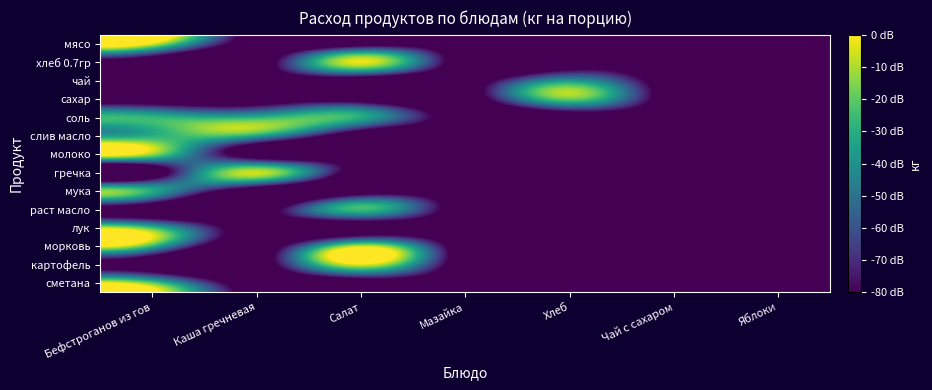

Reading left to right, extract all data points from this chart.

мясо: Бефстроганов из гов=0.0	Каша гречневая=-100.0	Салат=-100.0	Мазайка=-100.0	Хлеб=-100.0	Чай с сахаром=-100.0	Яблоки=-100.0
хлеб 0.7гр: Бефстроганов из гов=-100.0	Каша гречневая=-100.0	Салат=-1.9	Мазайка=-100.0	Хлеб=-100.0	Чай с сахаром=-100.0	Яблоки=-100.0
чай: Бефстроганов из гов=-100.0	Каша гречневая=-100.0	Салат=-100.0	Мазайка=-100.0	Хлеб=-40.0	Чай с сахаром=-100.0	Яблоки=-100.0
сахар: Бефстроганов из гов=-100.0	Каша гречневая=-100.0	Салат=-100.0	Мазайка=-100.0	Хлеб=-16.5	Чай с сахаром=-100.0	Яблоки=-100.0
соль: Бефстроганов из гов=-28.0	Каша гречневая=-30.5	Салат=-30.5	Мазайка=-100.0	Хлеб=-100.0	Чай с сахаром=-100.0	Яблоки=-100.0
слив масло: Бефстроганов из гов=-30.5	Каша гречневая=-30.5	Салат=-100.0	Мазайка=-100.0	Хлеб=-100.0	Чай с сахаром=-100.0	Яблоки=-100.0
молоко: Бефстроганов из гов=-10.5	Каша гречневая=-100.0	Салат=-100.0	Мазайка=-100.0	Хлеб=-100.0	Чай с сахаром=-100.0	Яблоки=-100.0
гречка: Бефстроганов из гов=-100.0	Каша гречневая=-6.0	Салат=-100.0	Мазайка=-100.0	Хлеб=-100.0	Чай с сахаром=-100.0	Яблоки=-100.0
мука: Бефстроганов из гов=-30.5	Каша гречневая=-100.0	Салат=-100.0	Мазайка=-100.0	Хлеб=-100.0	Чай с сахаром=-100.0	Яблоки=-100.0
раст масло: Бефстроганов из гов=-100.0	Каша гречневая=-100.0	Салат=-24.4	Мазайка=-100.0	Хлеб=-100.0	Чай с сахаром=-100.0	Яблоки=-100.0
лук: Бефстроганов из гов=-26.0	Каша гречневая=-100.0	Салат=-100.0	Мазайка=-100.0	Хлеб=-100.0	Чай с сахаром=-100.0	Яблоки=-100.0
морковь: Бефстроганов из гов=-26.0	Каша гречневая=-100.0	Салат=-8.4	Мазайка=-100.0	Хлеб=-100.0	Чай с сахаром=-100.0	Яблоки=-100.0
картофель: Бефстроганов из гов=-100.0	Каша гречневая=-100.0	Салат=-1.9	Мазайка=-100.0	Хлеб=-100.0	Чай с сахаром=-100.0	Яблоки=-100.0
сметана: Бефстроганов из гов=-20.0	Каша гречневая=-100.0	Салат=-100.0	Мазайка=-100.0	Хлеб=-100.0	Чай с сахаром=-100.0	Яблоки=-100.0